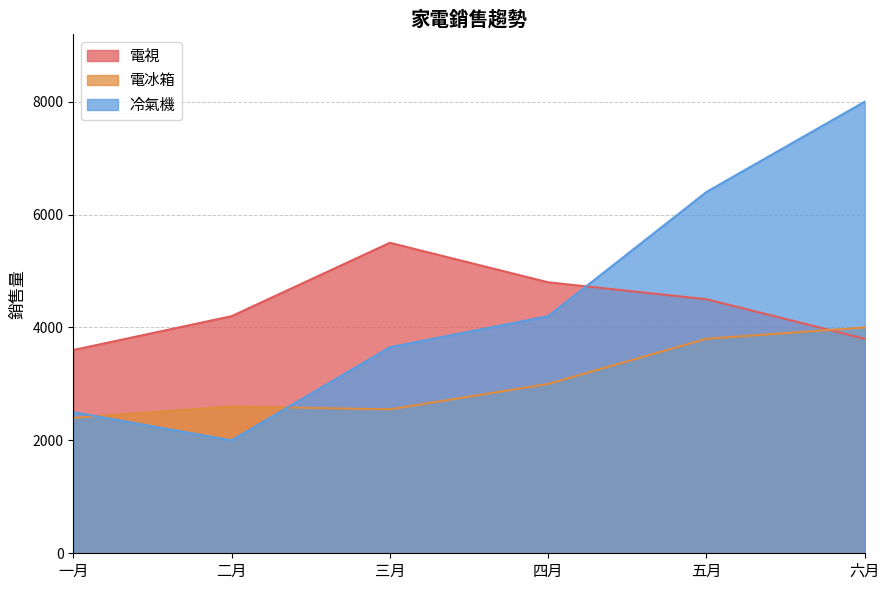

How many lines are shown in the chart?

3